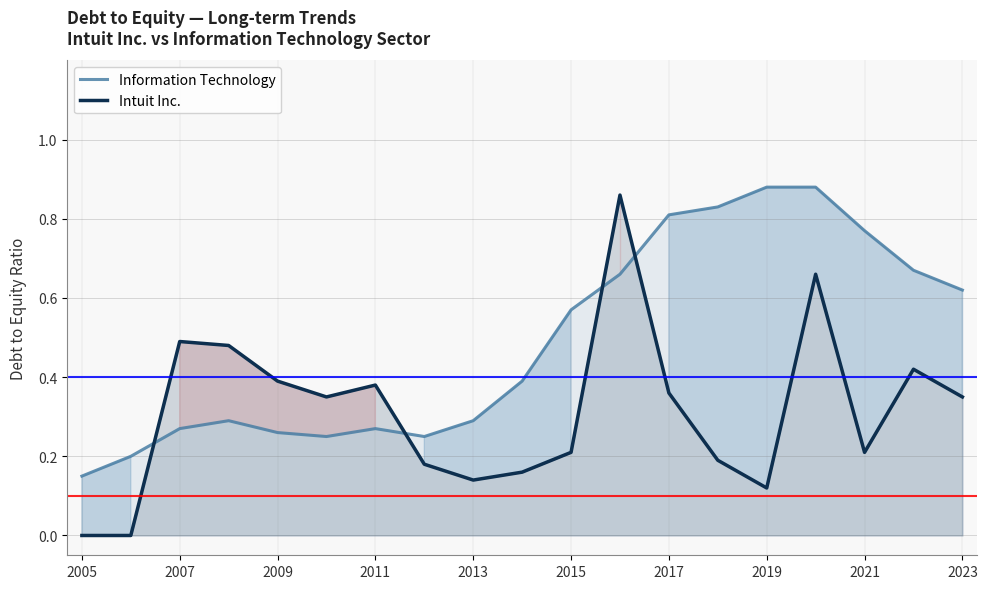

At which category is the sum across all series the highest?

15